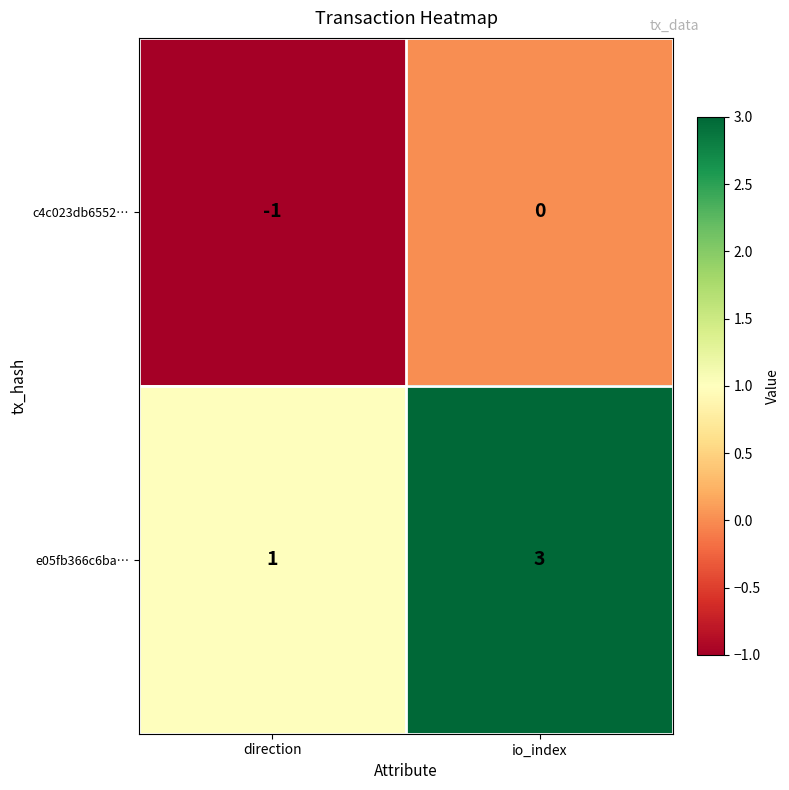

How many data points does each series have?

2